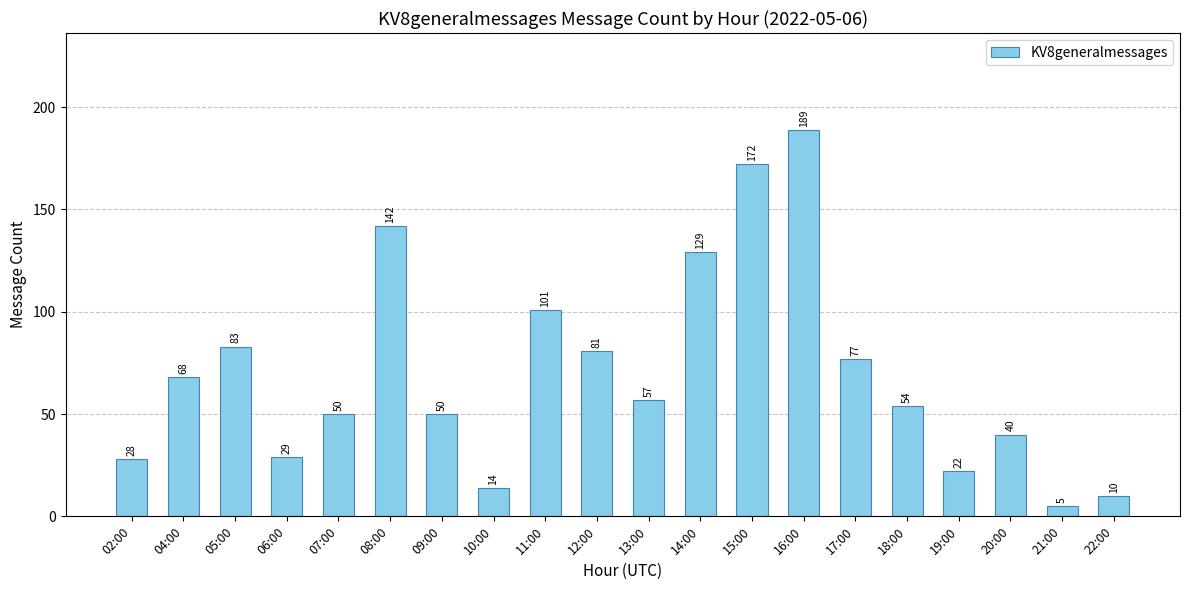

Between 05:00 and 10:00, which is larger?

05:00